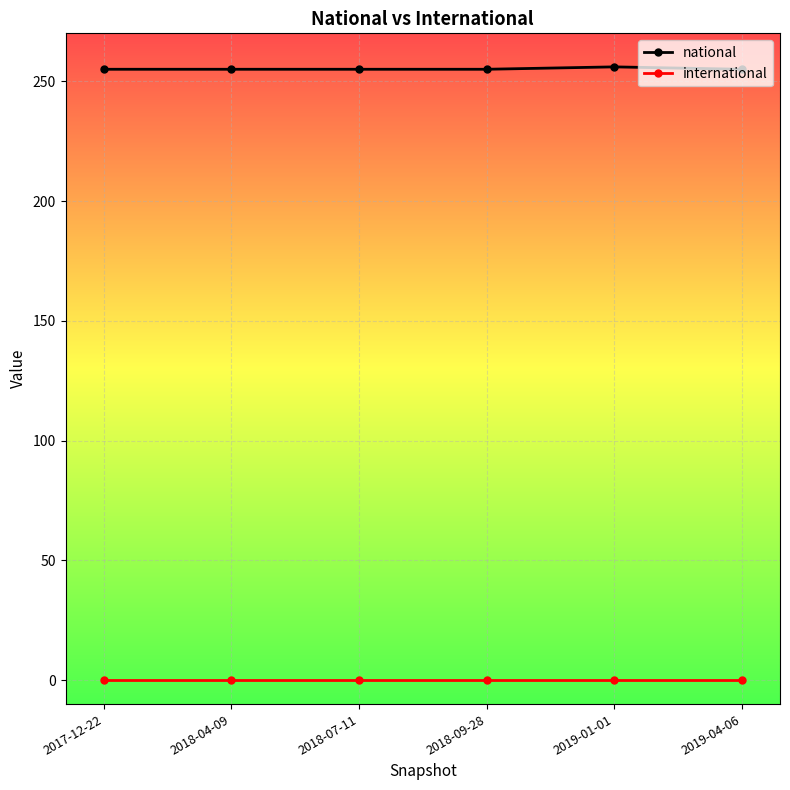

What is the value of the national point at the 1st from the left?

255